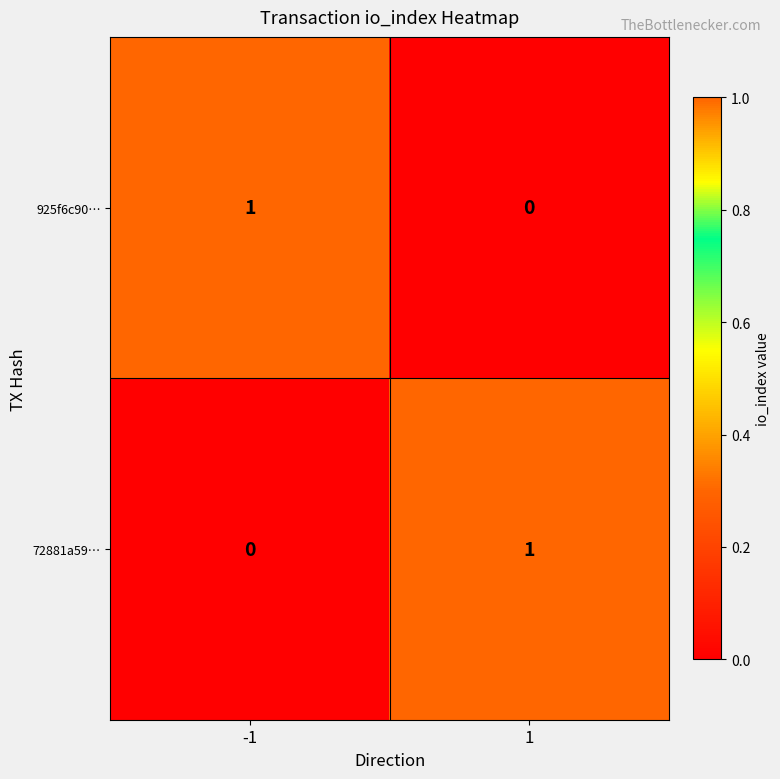

What is the spread (max minus min) of values at -1?

1